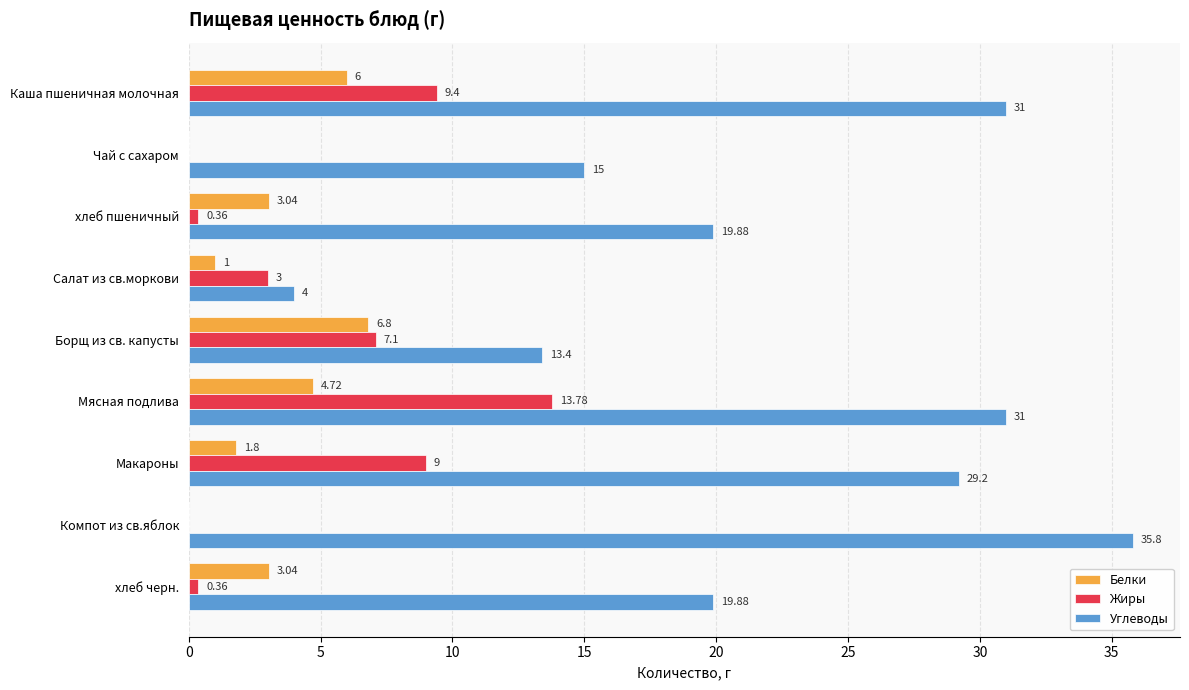

How many values in Жиры are above zero?

7